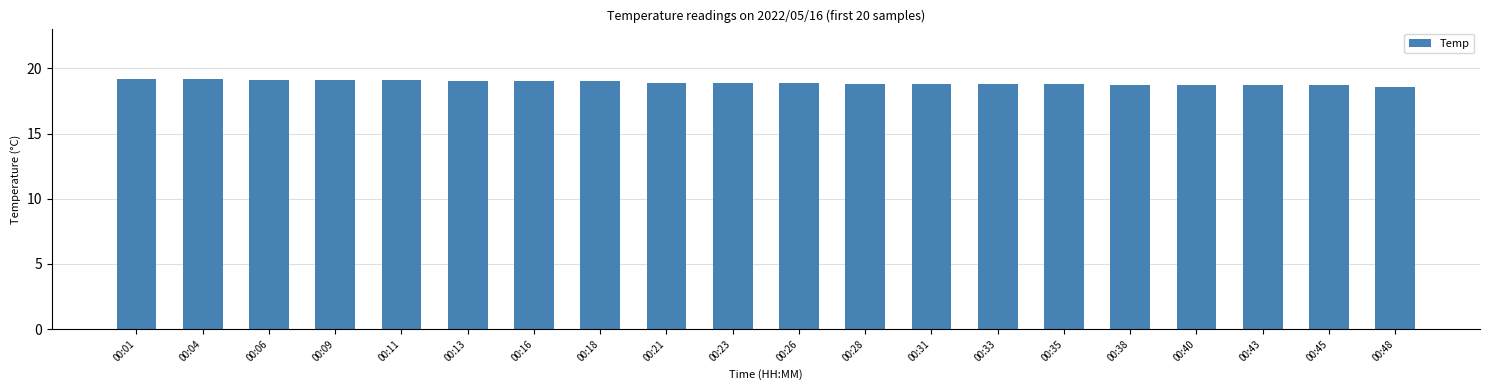

What is the smallest value displayed?

18.6